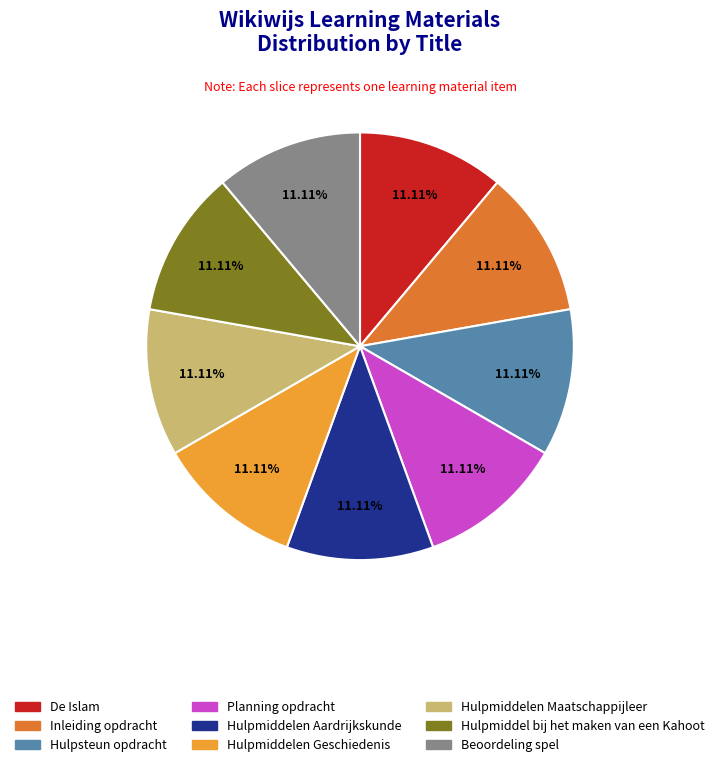

What percentage is NOT represented by De Islam?

88.9%